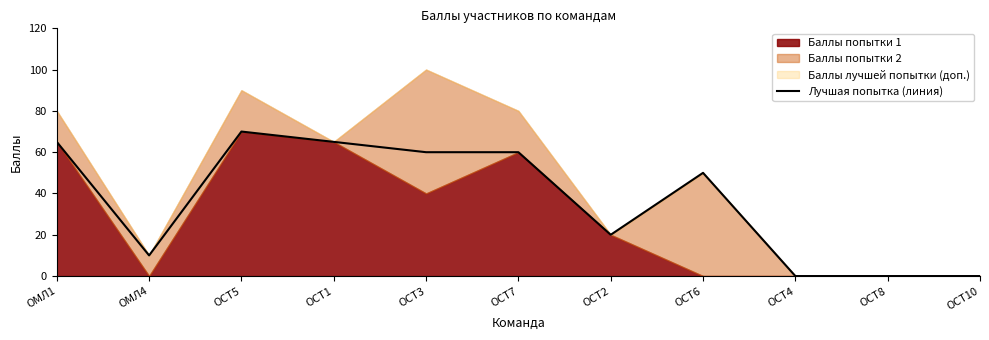

Which has a higher value, ОСТ7 or ОСТ6?

ОСТ7